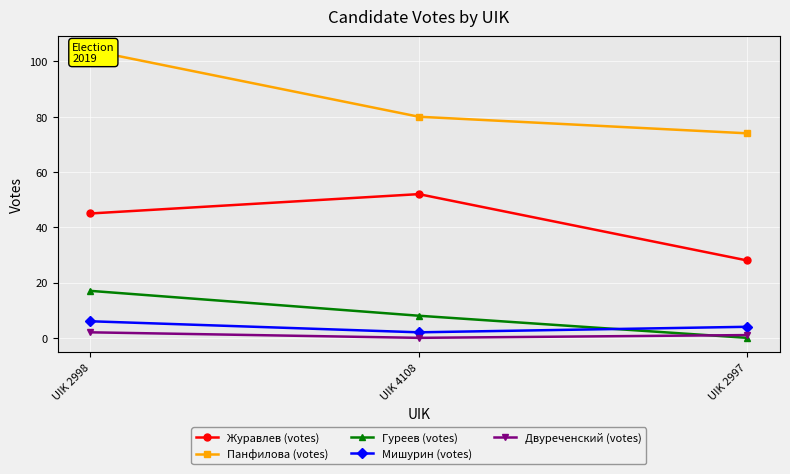

Is it true that Журавлев (votes) equals 52 at UIK 4108?

True